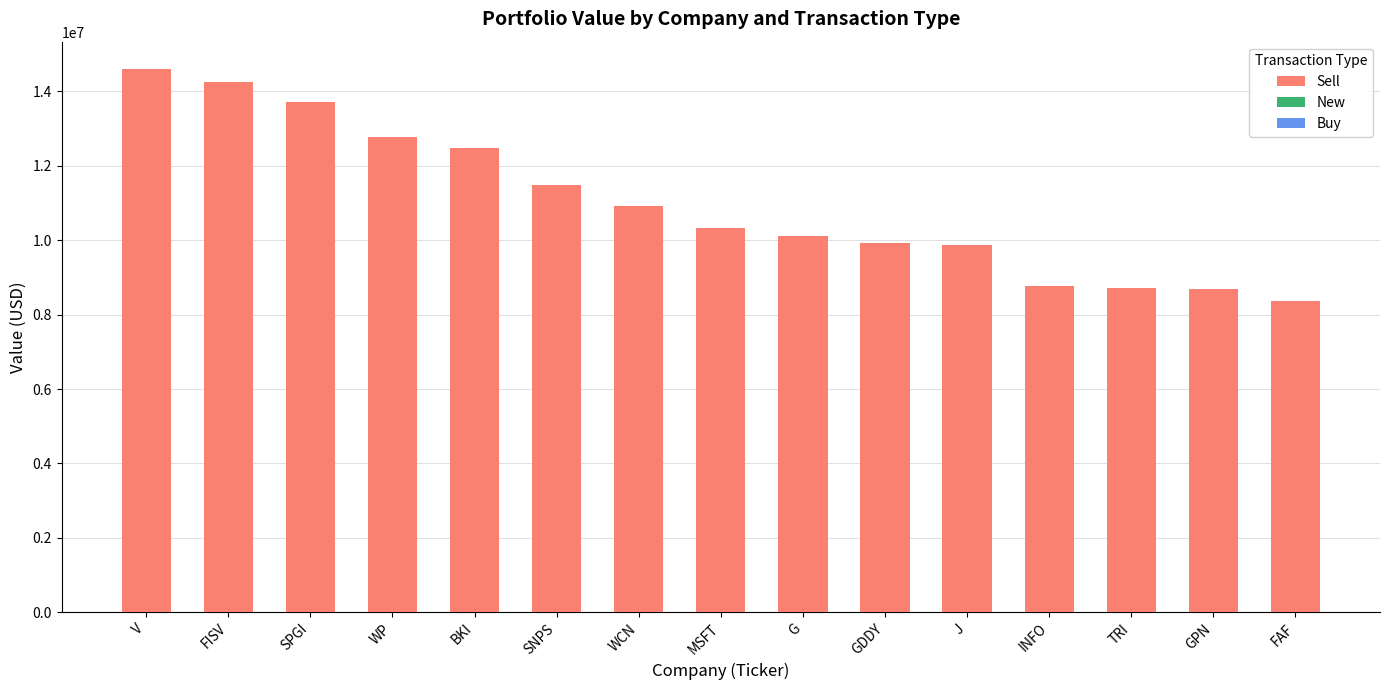

What is the label of the 4th bar from the left?

WP